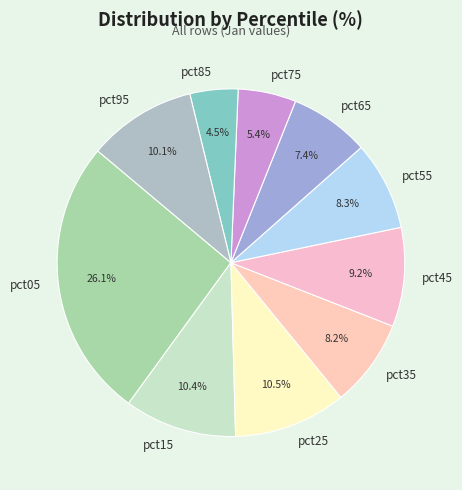

What percentage is the pct45 slice, to the nearest percent?

9%